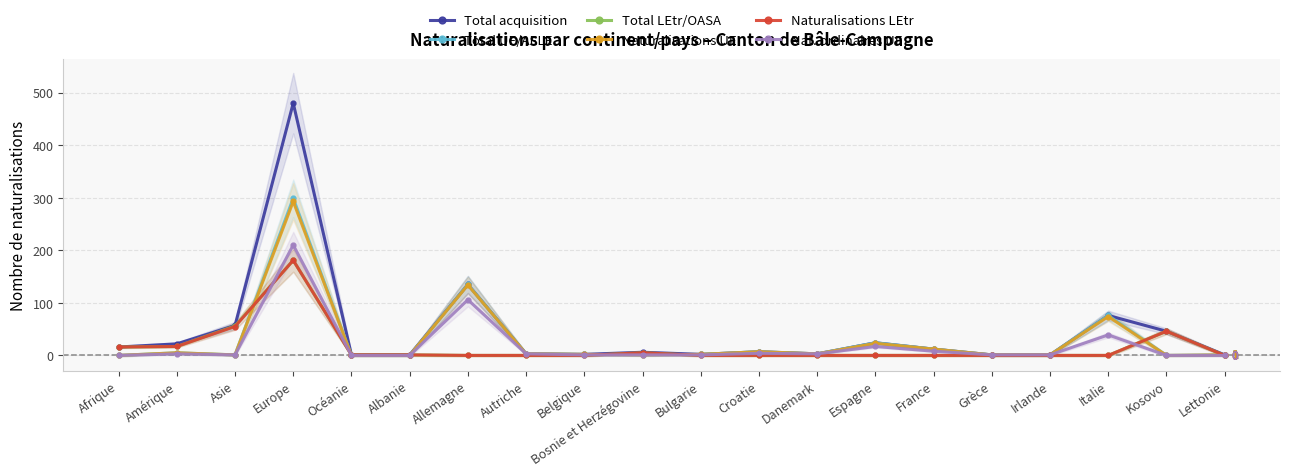

What is the maximum value for Naturalisations LEtr?

181